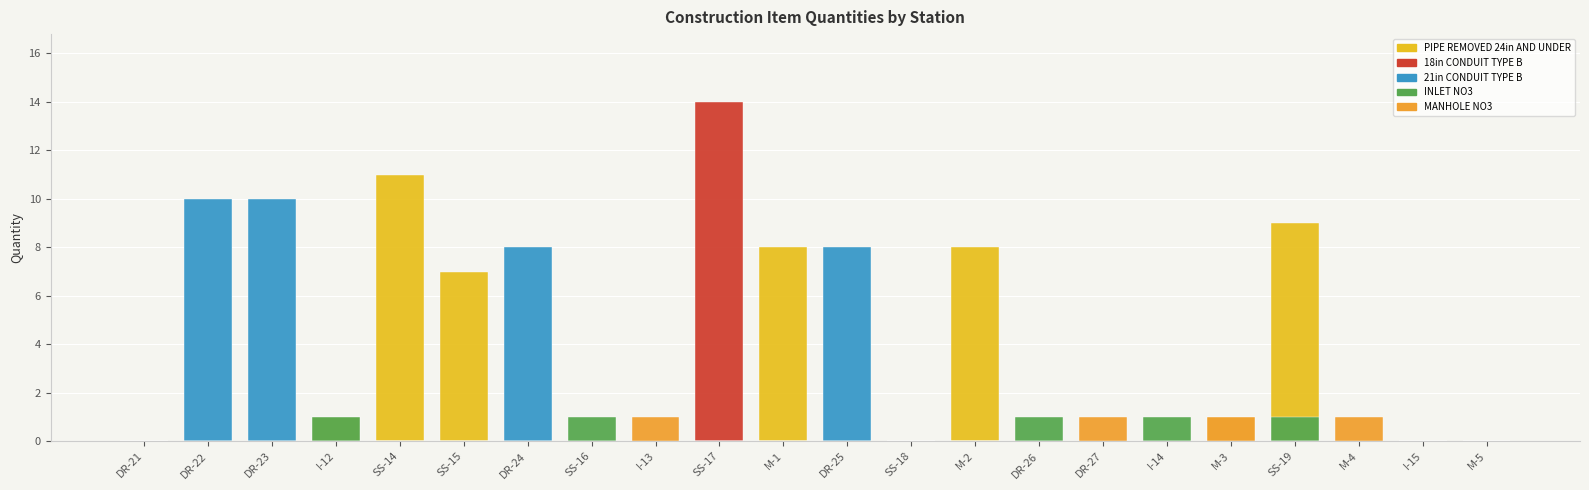

What is the difference between the maximum and second lowest values in the MANHOLE NO3 series?

1